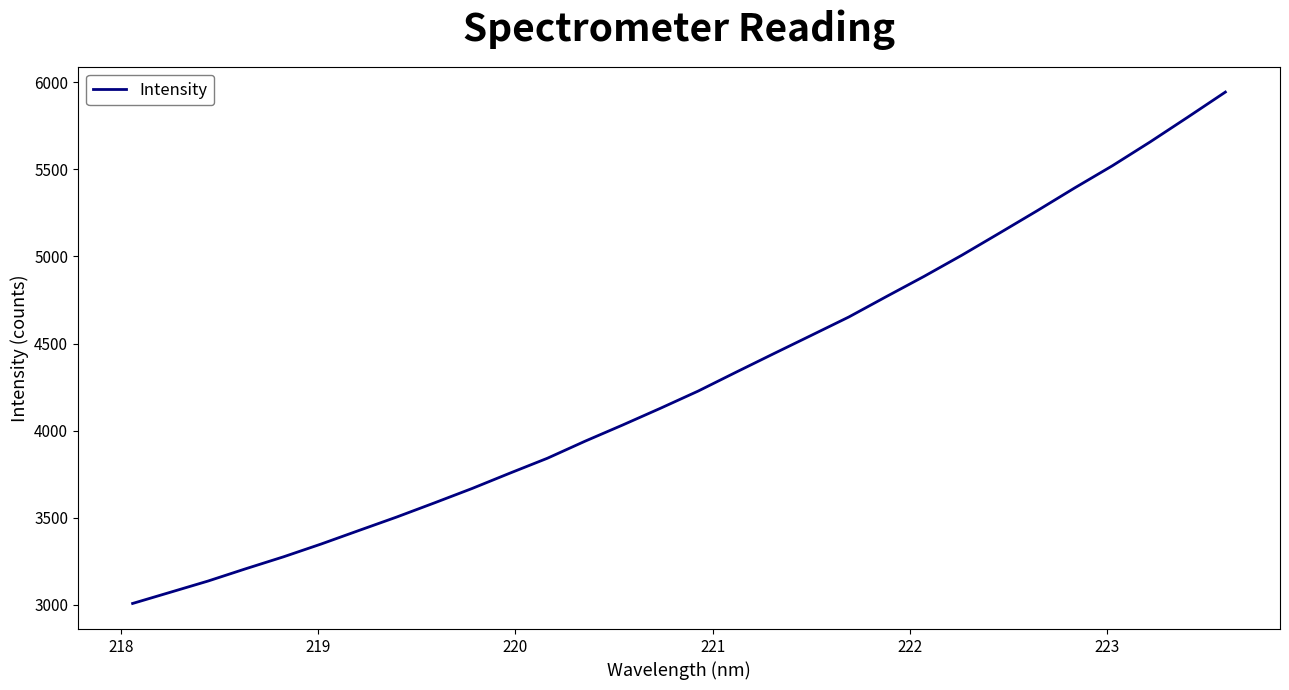

What is the greatest value displayed?

5943.2